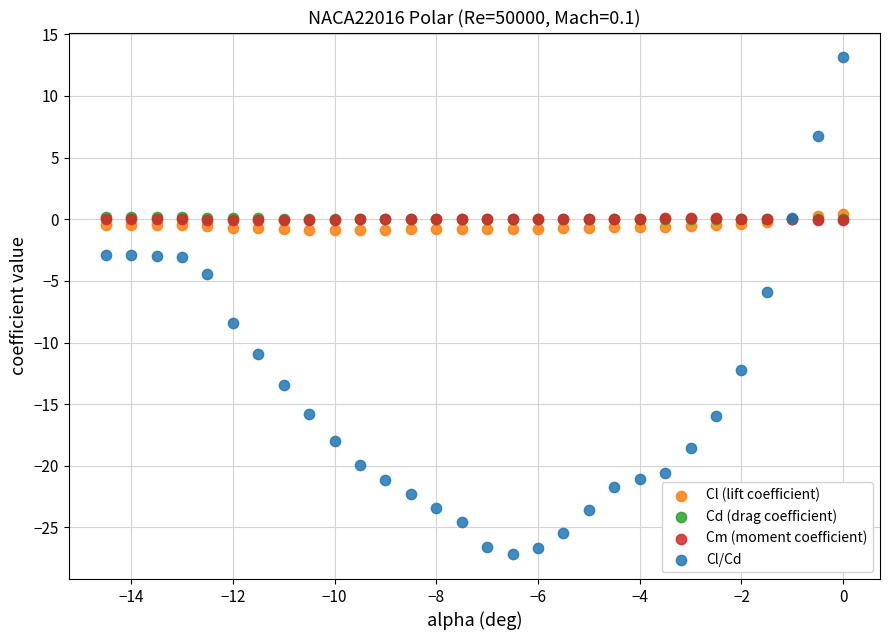

What are all the series names shown in the legend?

Cl (lift coefficient), Cd (drag coefficient), Cm (moment coefficient), Cl/Cd